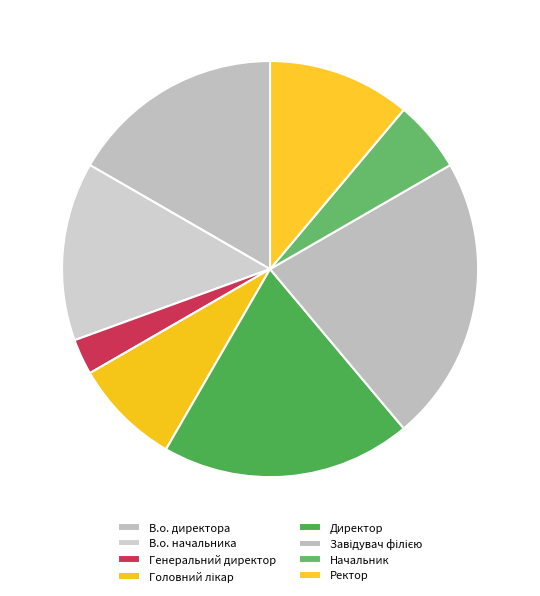

Which category has the smallest portion of the pie?

Генеральний директор